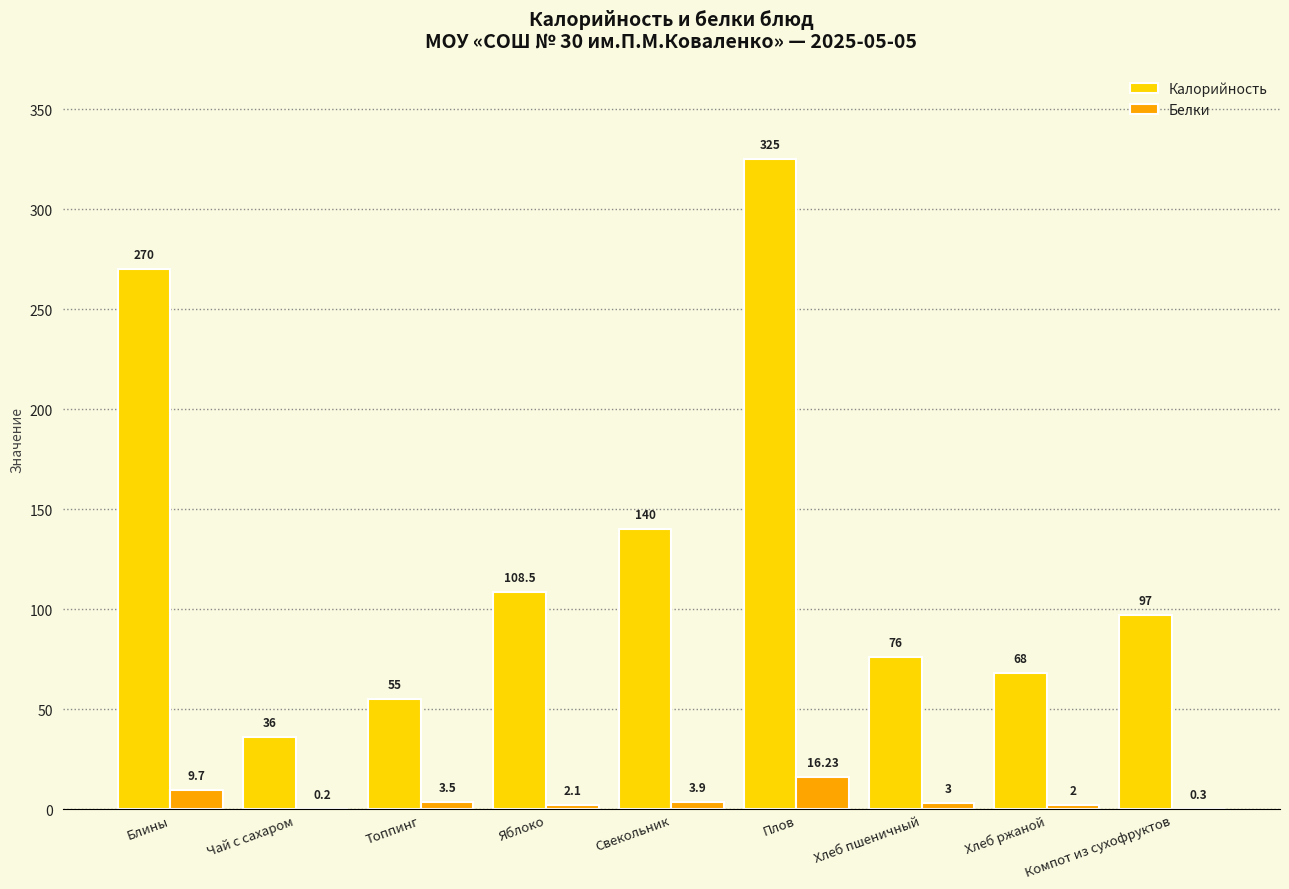

Where does the Калорийность series first go above 97?

Блины